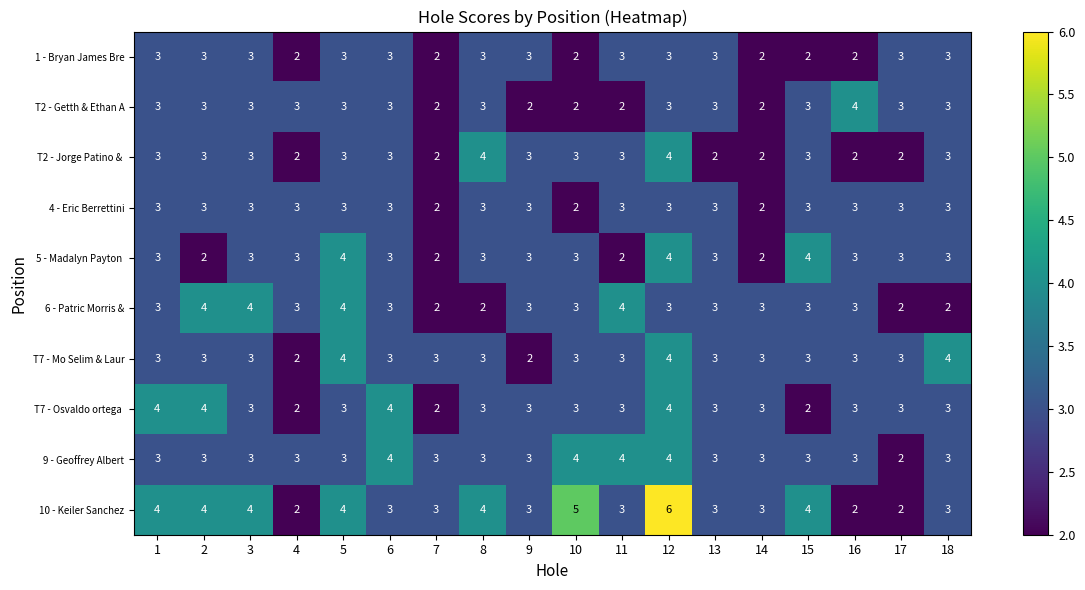

What is the highest value of the 9 - Geoffrey Albert series?

4